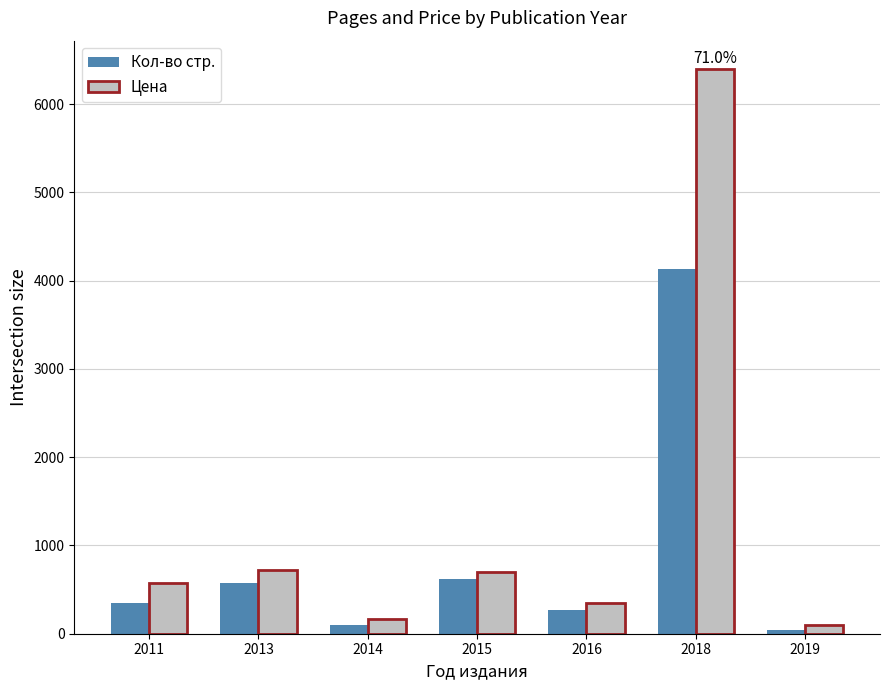

How many bars are there in total?

14